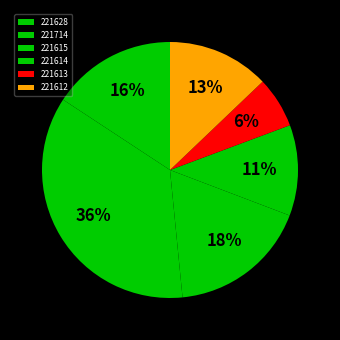

The 221714 slice represents 36% of the pie. True or false?

True